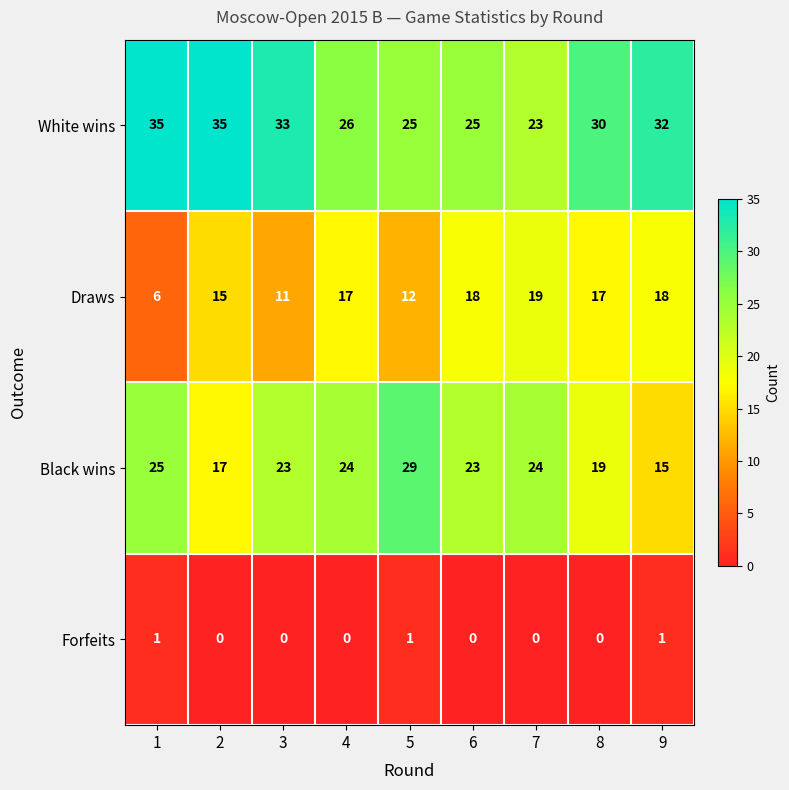

Which series has the largest range (max minus min)?

Black wins